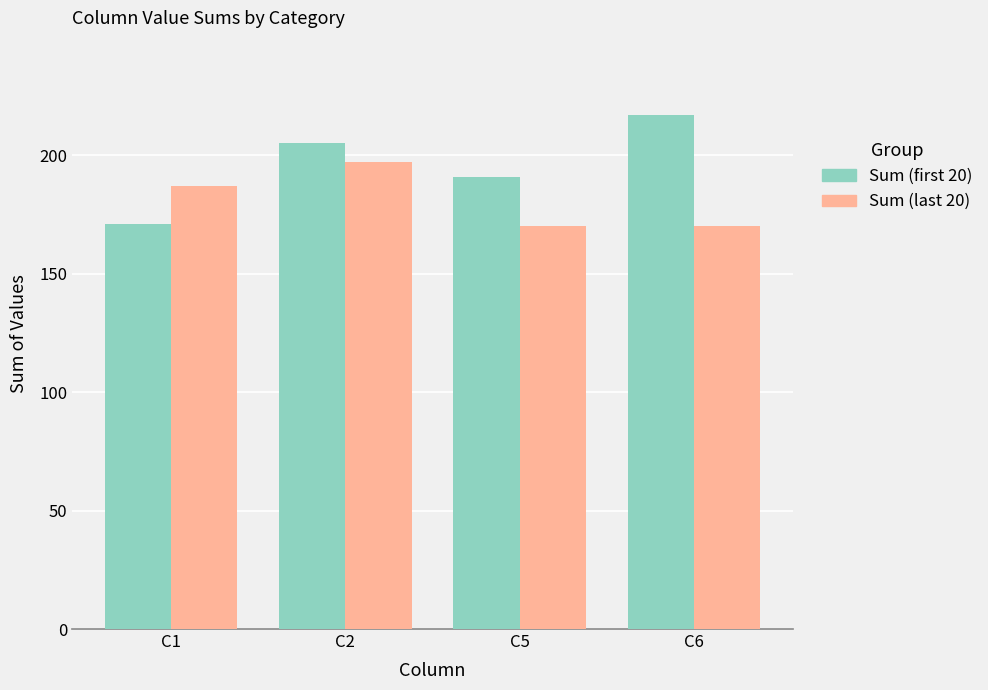

Which category has the lowest value in the Sum (first 20) series?

C1